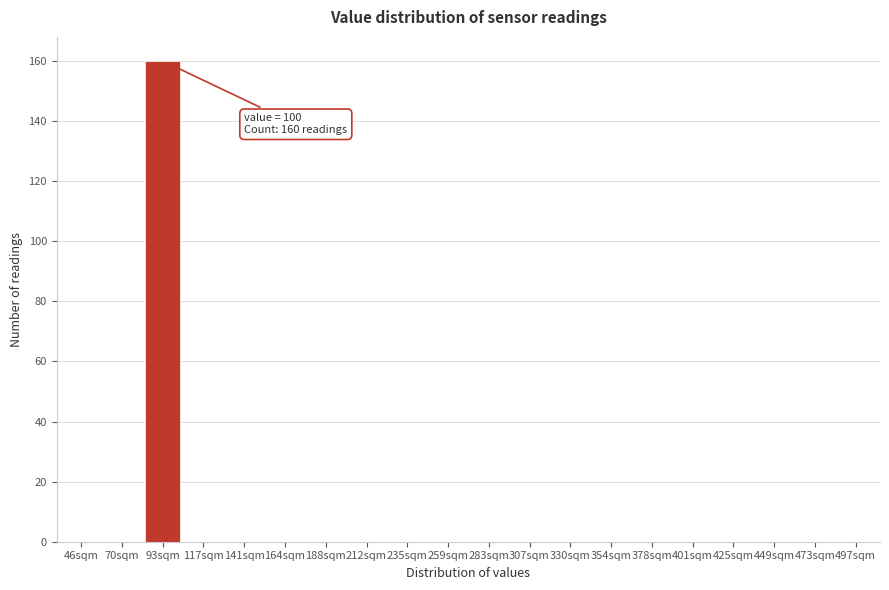

Reading right to left, what are all the values shown in this chart?

497sqm=0	473sqm=0	449sqm=0	425sqm=0	401sqm=0	378sqm=0	354sqm=0	330sqm=0	307sqm=0	283sqm=0	259sqm=0	235sqm=0	212sqm=0	188sqm=0	164sqm=0	141sqm=0	117sqm=0	93sqm=160	70sqm=0	46sqm=0